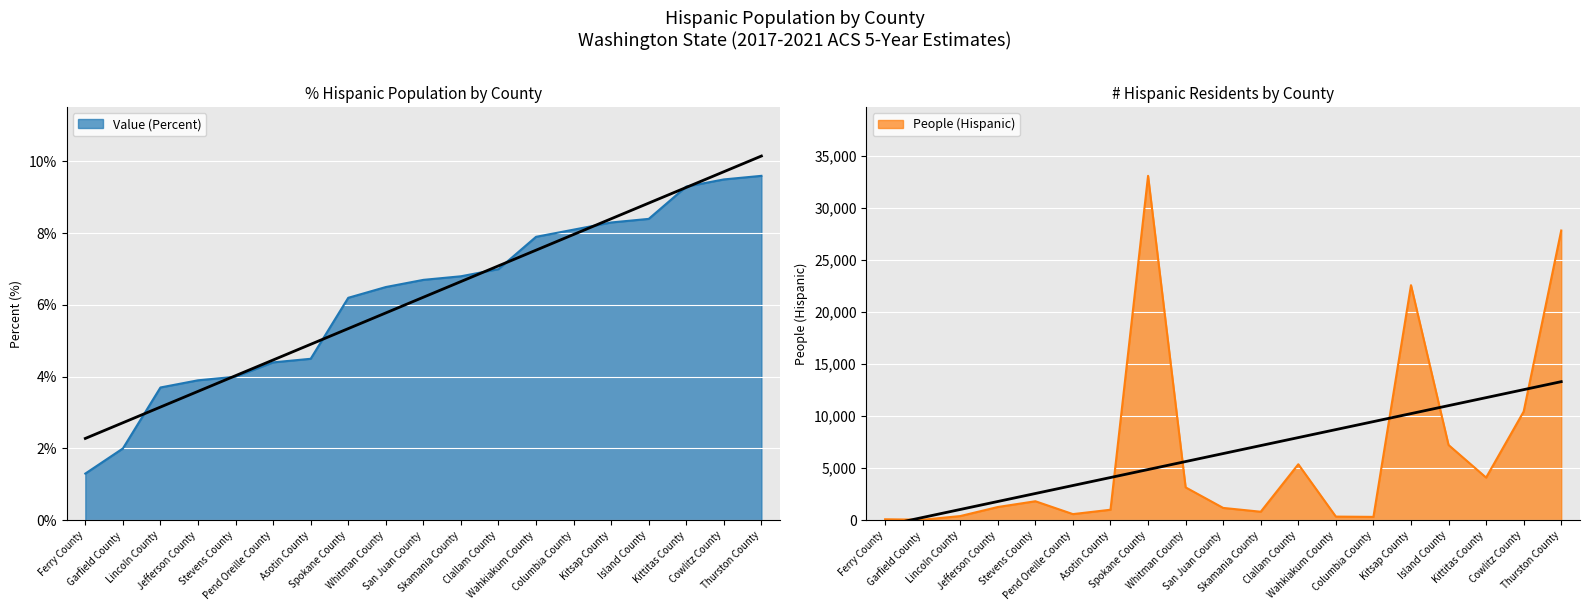

At how many categories does at least one series exceed 19773?

3